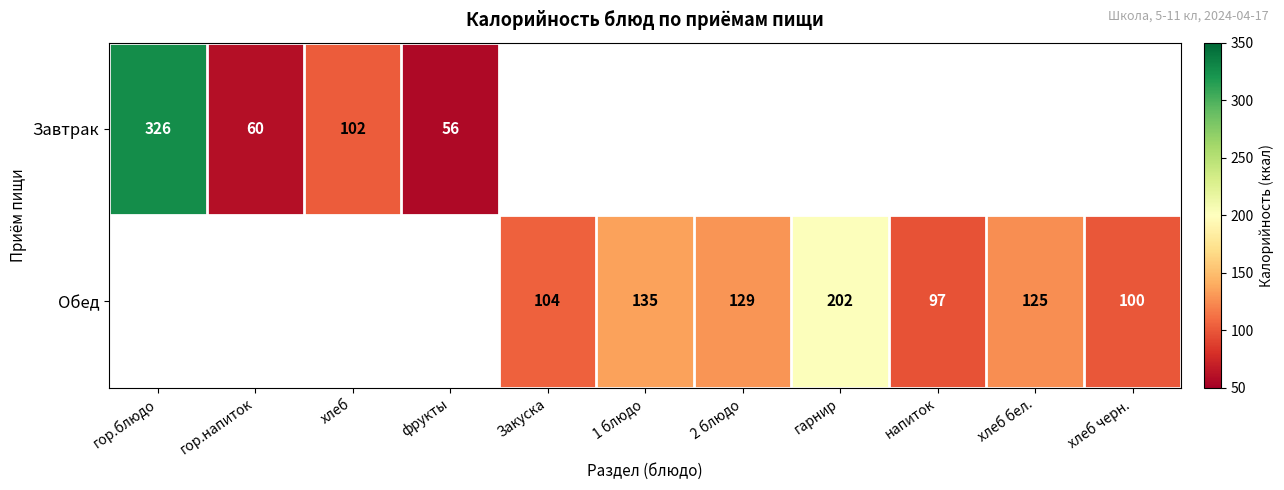

Is it true that Обед equals 202 at гарнир?

True